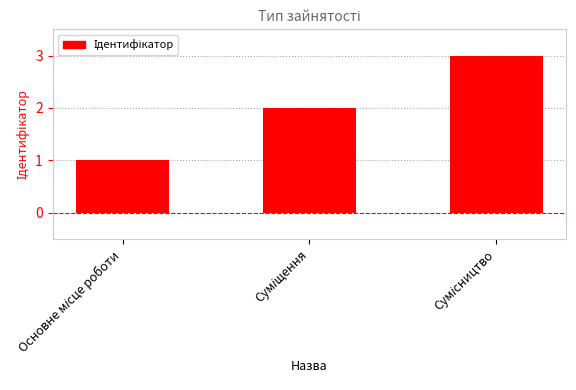

Reading right to left, transcribe all the data shown in this chart.

3	2	1